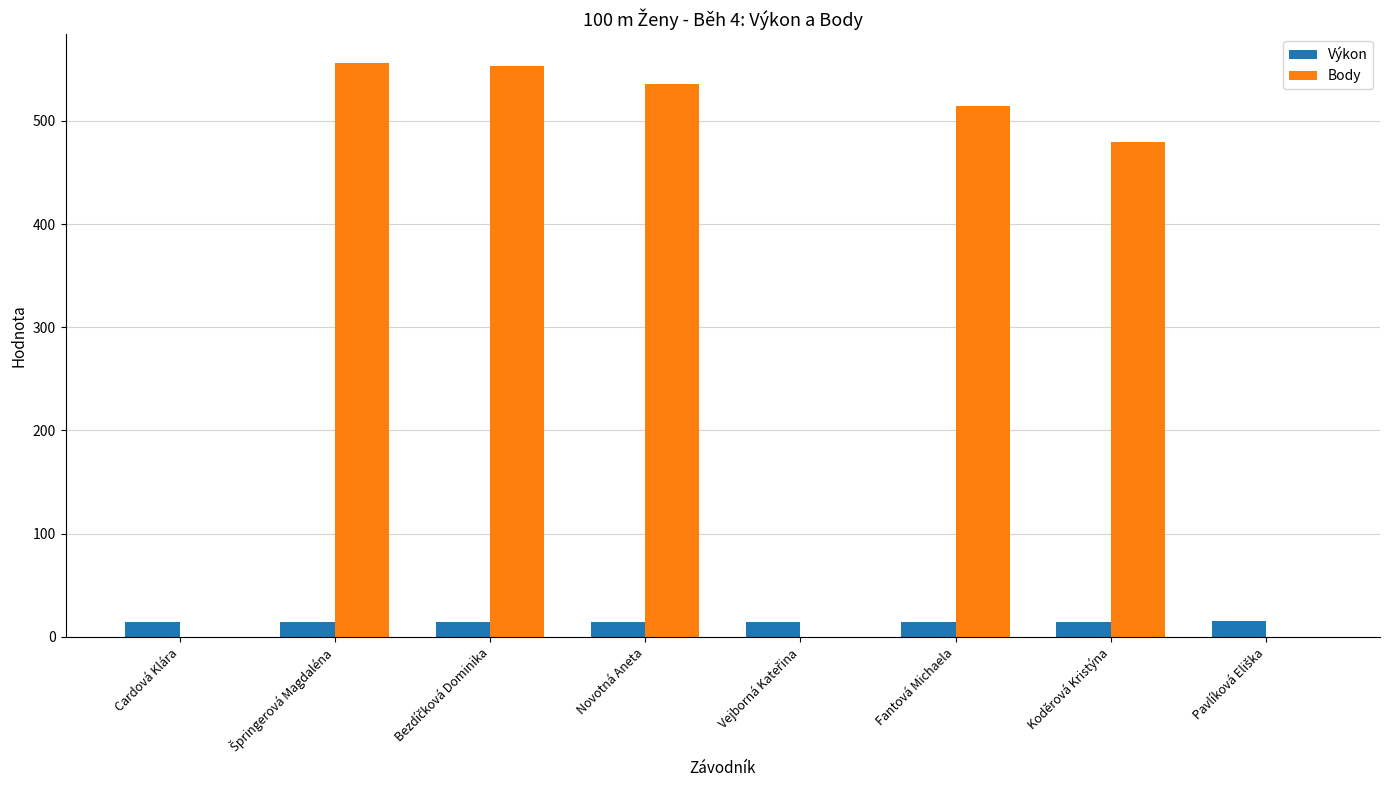

What is the greatest value displayed?

556.0